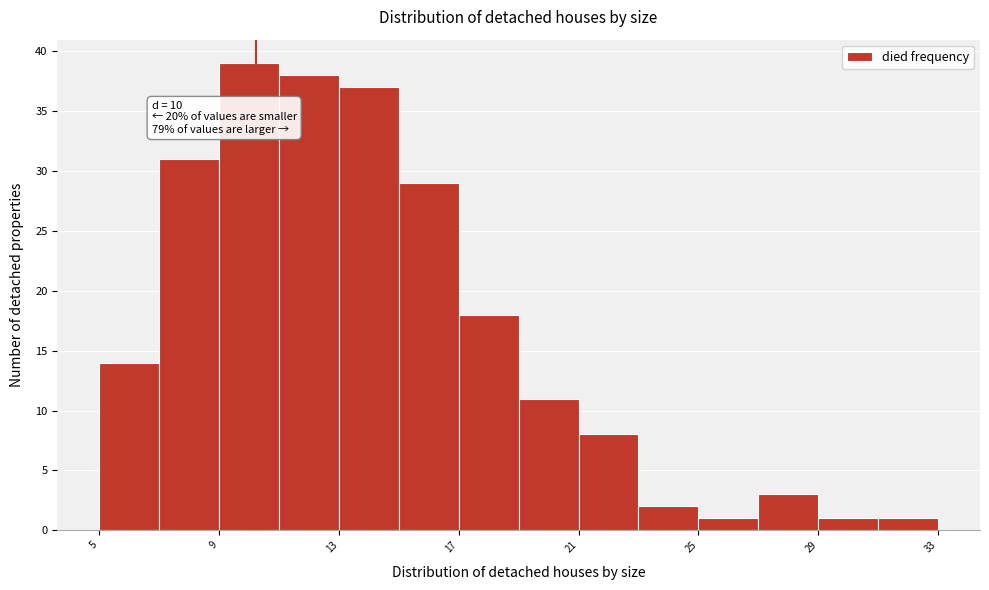

Over which range of the x-axis is the bar tallest?

8.75 to 10.75